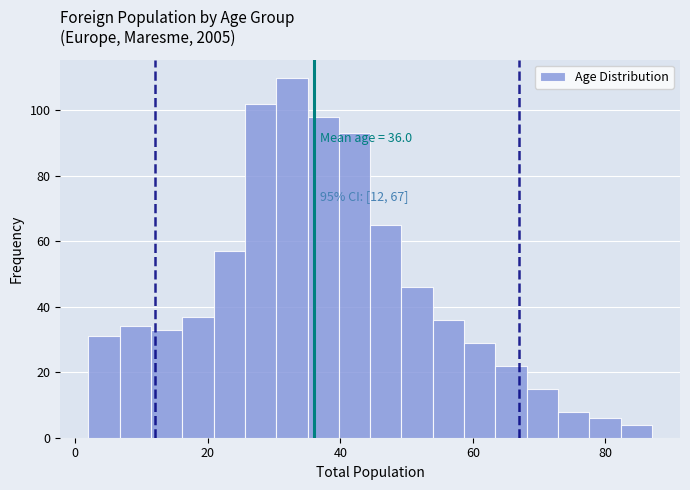

Around what value on the x-axis is the tallest bar? Give the approximate position of its centre, as read against the axis.

32